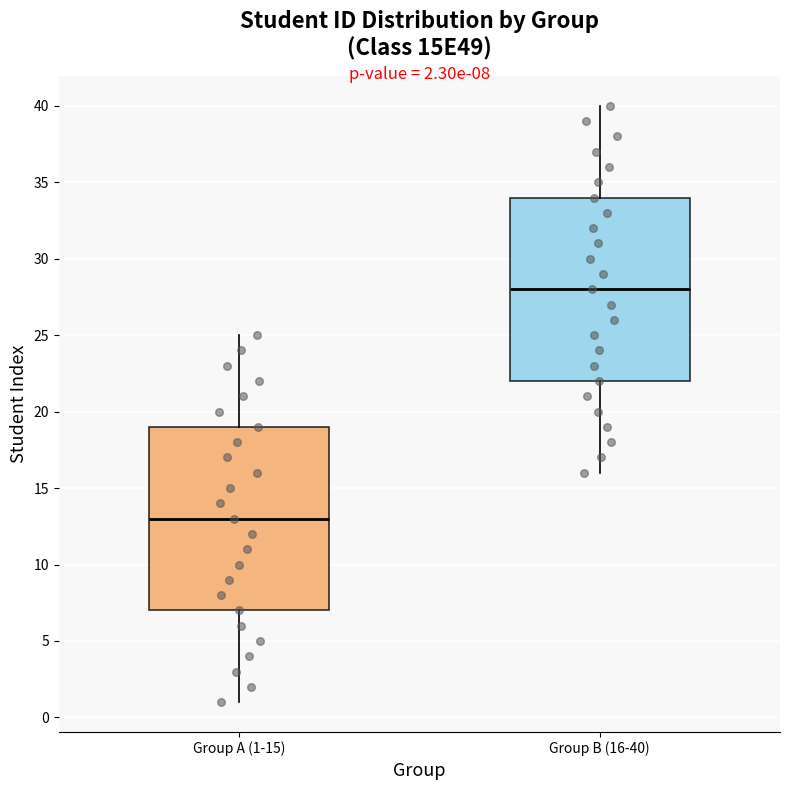

Which box has the lowest median line?

Group A (1-15)